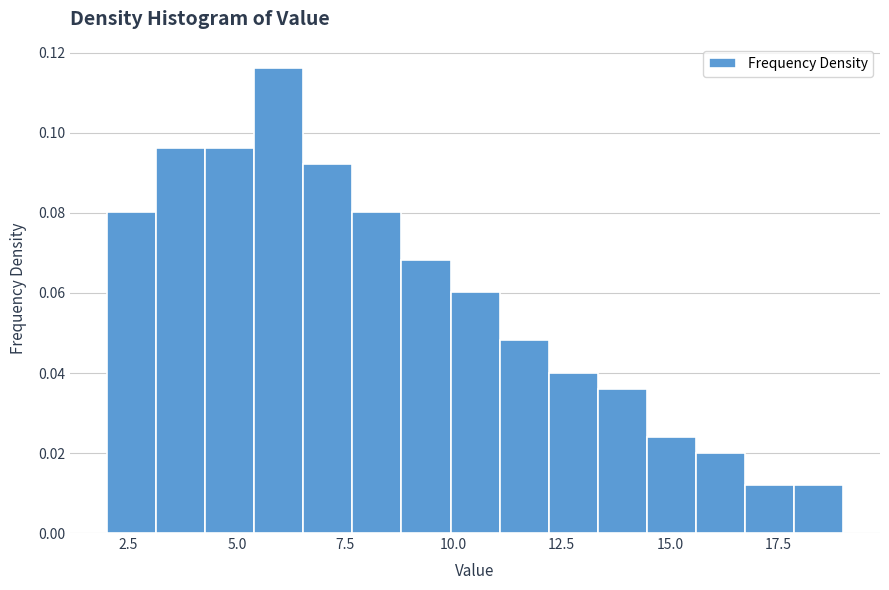

Read against the x-axis, roughly where is the centre of the tallest bar?

6.0